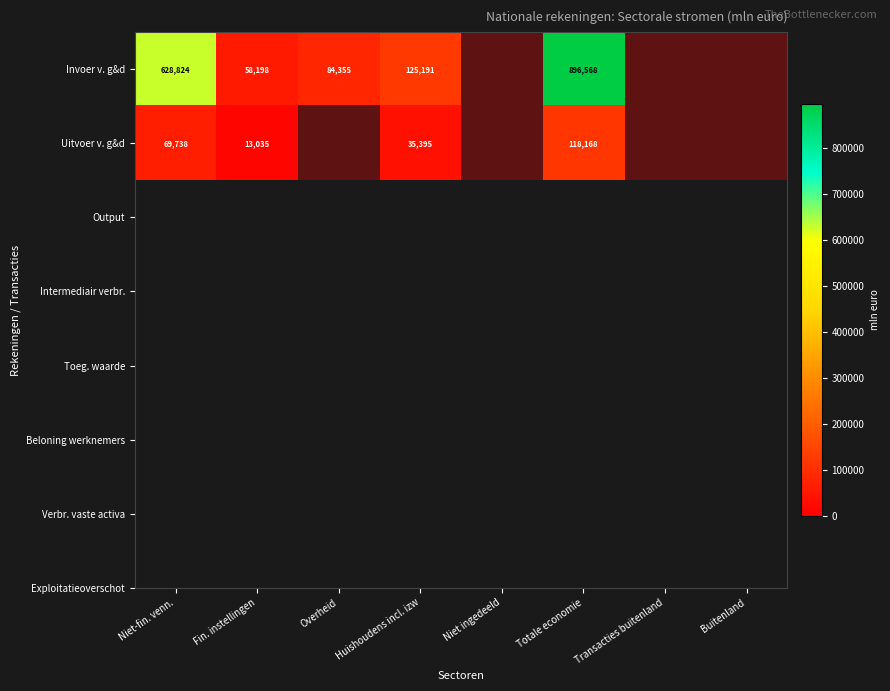

At which label does Uitvoer v. g&d reach its minimum?

Fin. instellingen